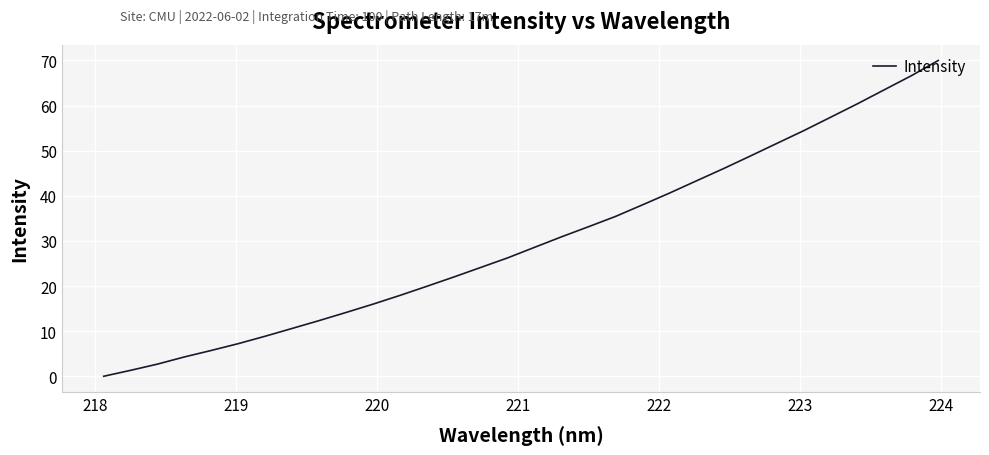

What is the difference between the maximum and second lowest values?

68.7